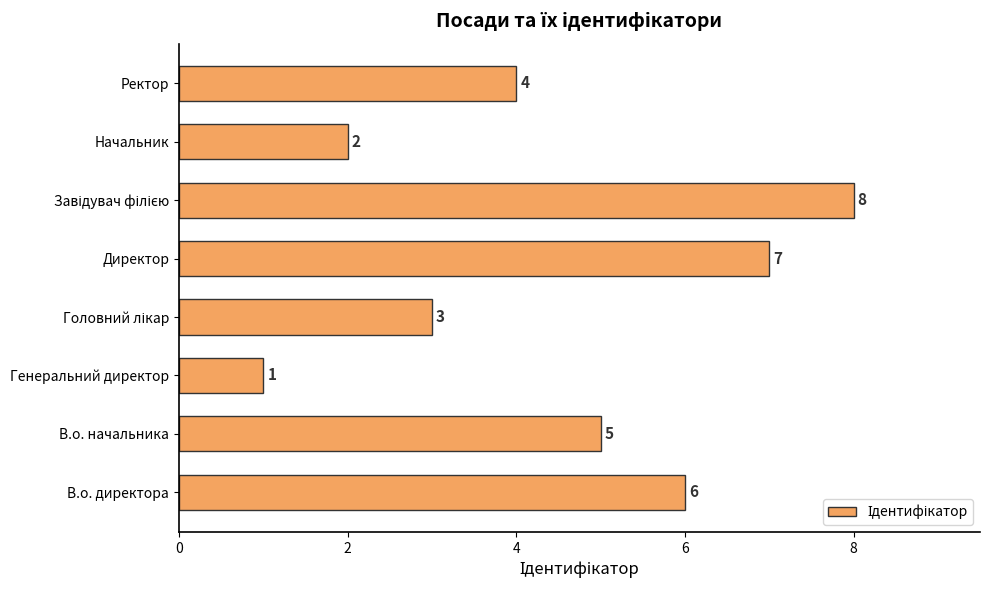

What is the change in value from В.о. начальника to Директор?

+2